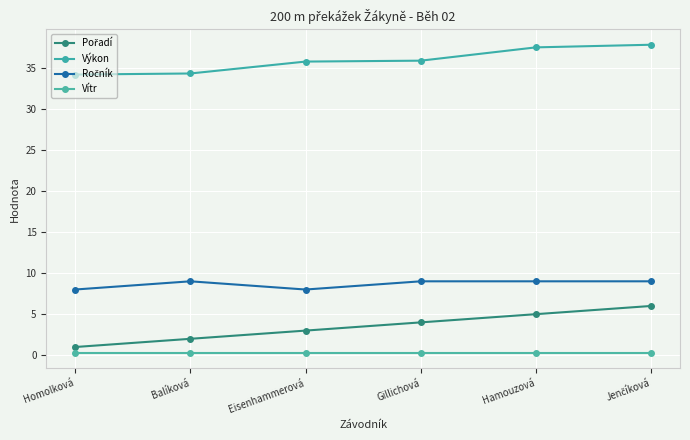

What is the minimum value shown in the chart?

0.3